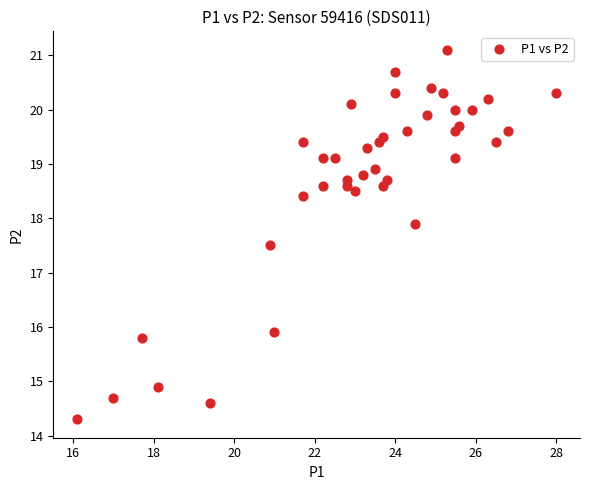

What is the range of Y values (max minus min)?

6.8